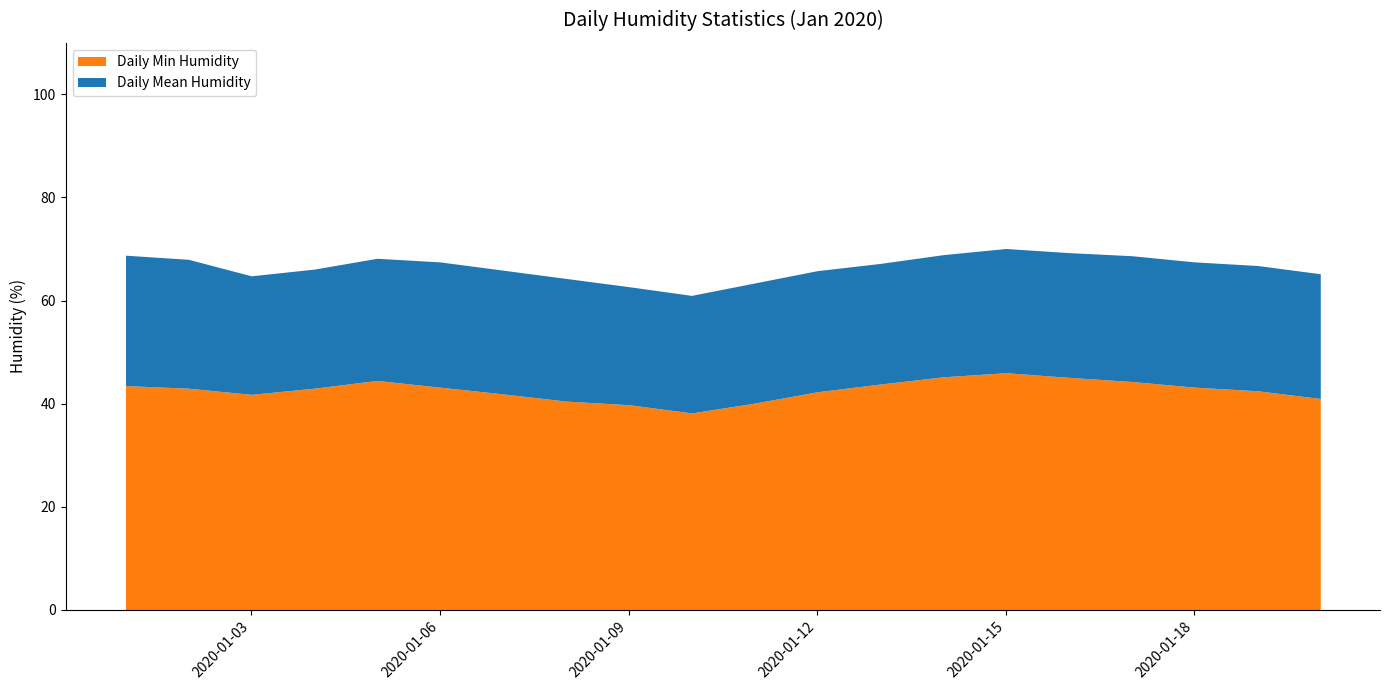

How many distinct data groups are displayed?

2